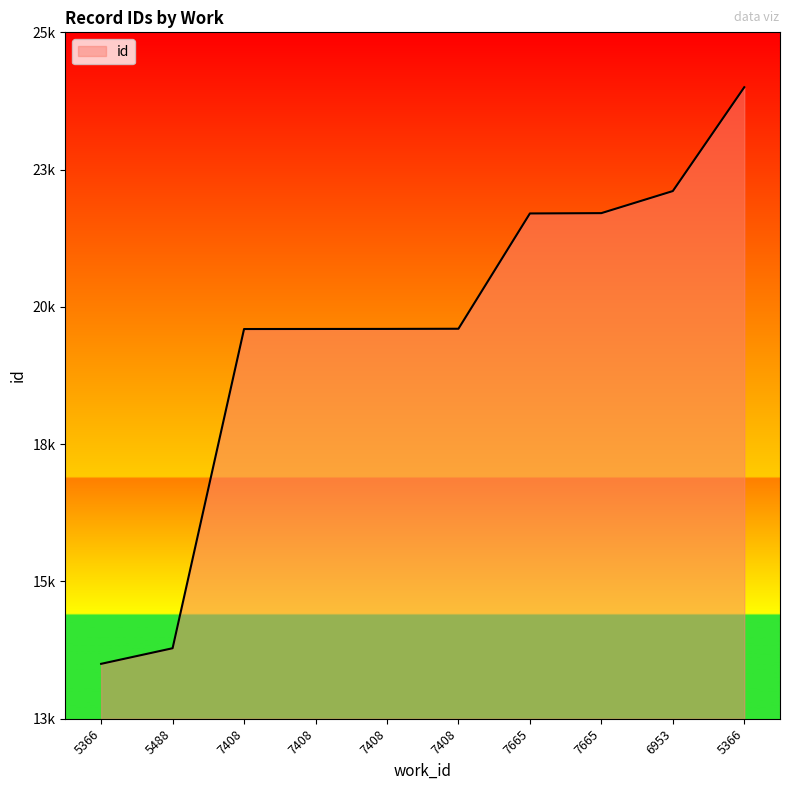

Does the chart display data point markers on the line(s)?

No